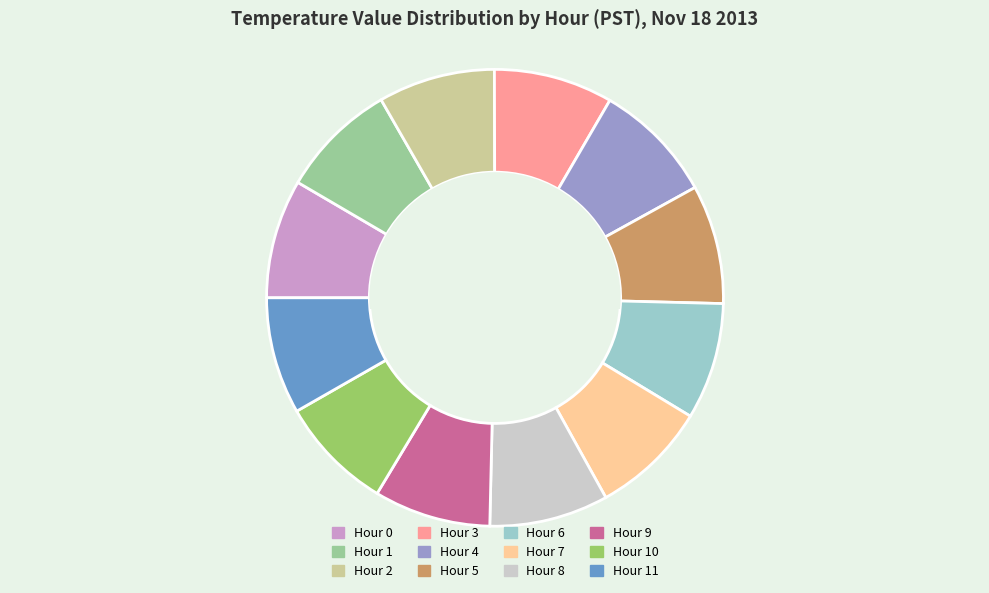

Is there any slice that represents more than half of the pie?

No